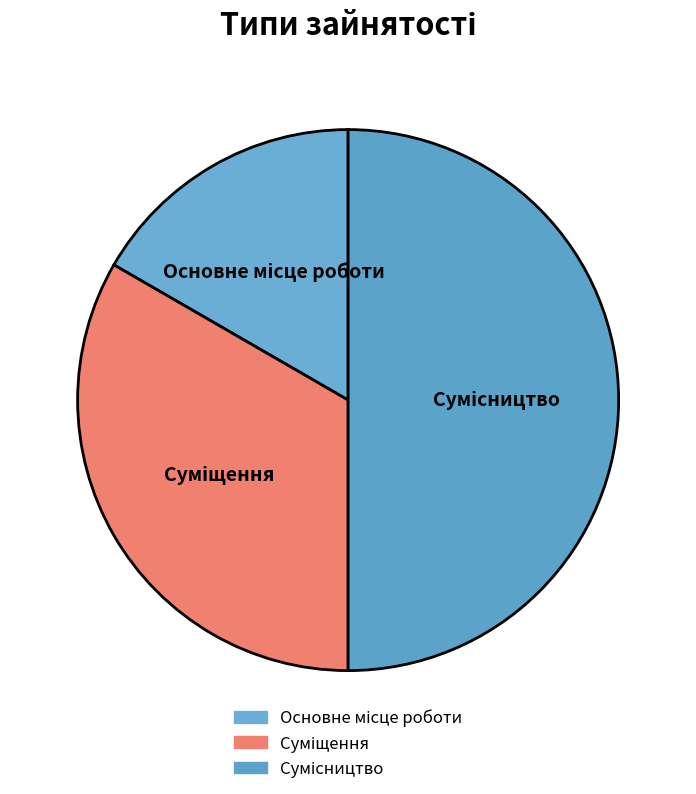

Rank the categories by value from highest to lowest.

Сумісництво, Суміщення, Основне місце роботи